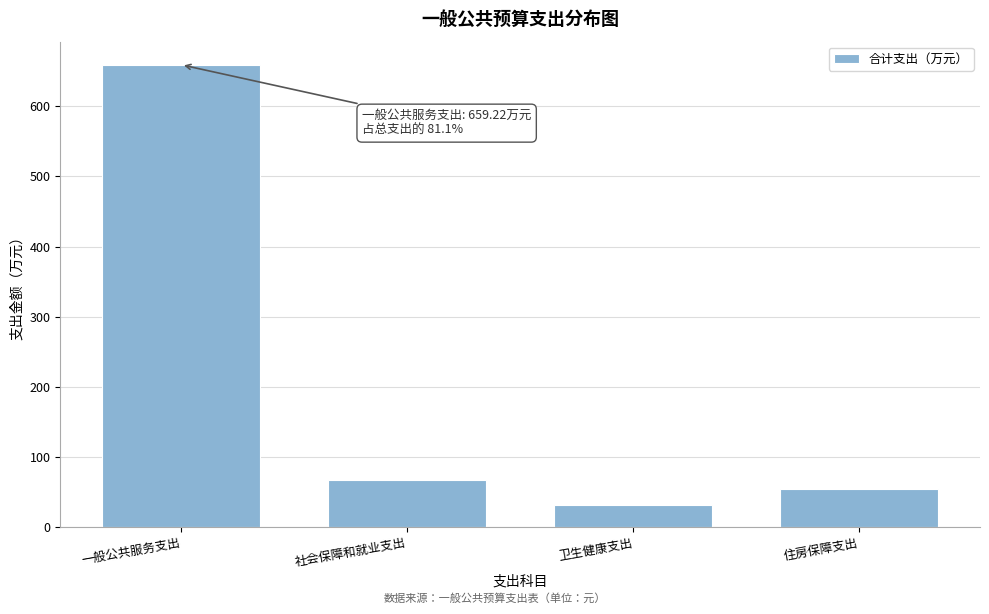

Reading right to left, what are all the values shown in this chart?

54.3	32.3	66.9	659.2